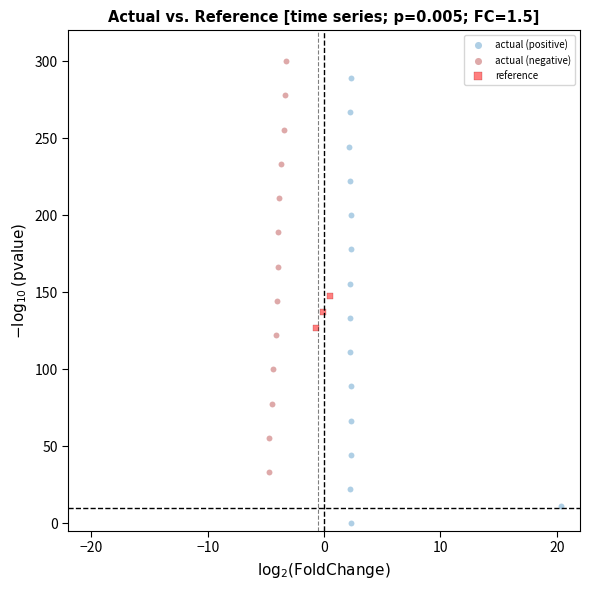

What are all the series names shown in the legend?

actual (positive), actual (negative), reference